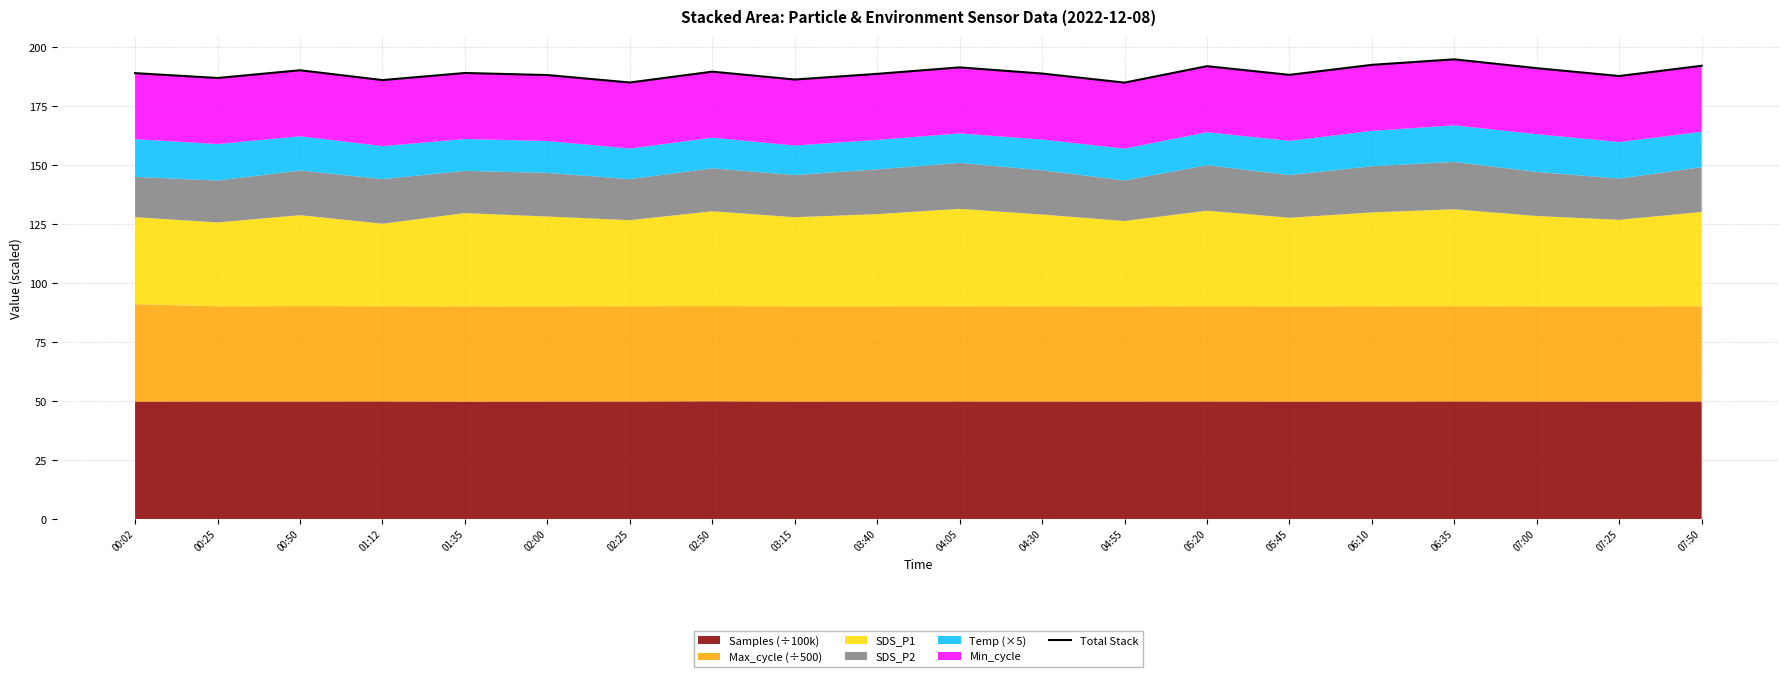

True or false: the data shows 188.9 at 04:30.

True